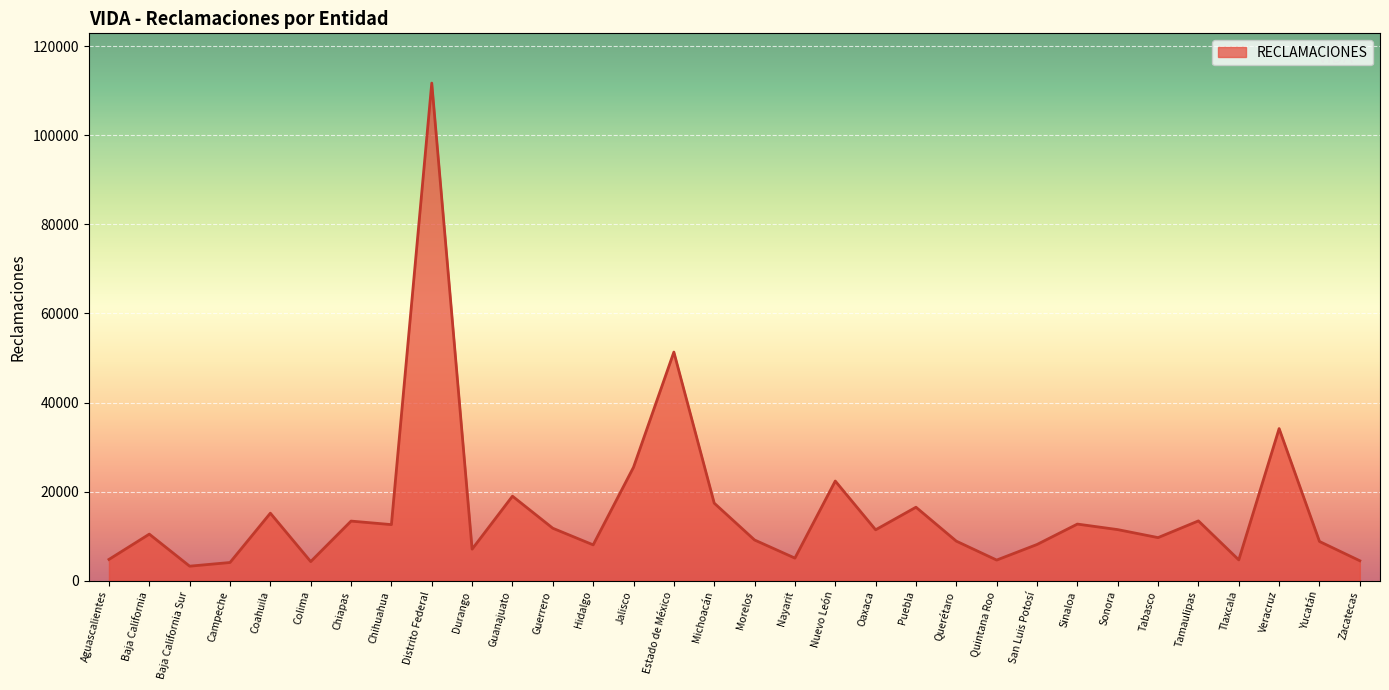

Which has a higher value, San Luis Potosí or Baja California Sur?

San Luis Potosí